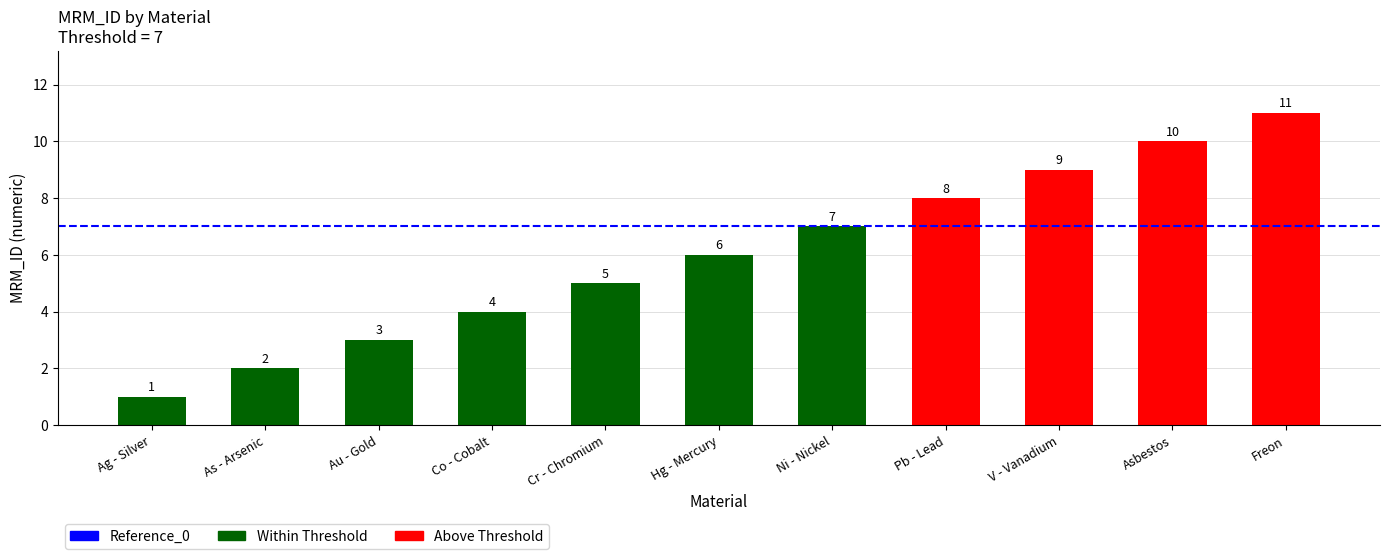

What is the value of the 3rd bar from the left?

3